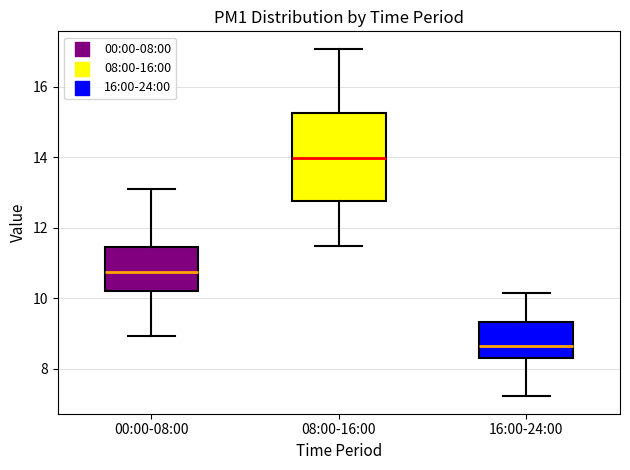

Where does the lower whisker of the box for 16:00-24:00 end on the y-axis? The values are not printed on the chart, so give them approximately, as read against the axis.

7.2